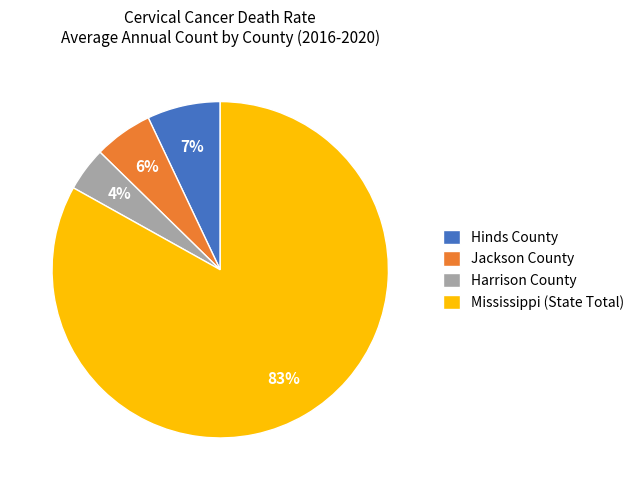

To the nearest percent, what is the difference between the largest and smallest slice percentages?

79%